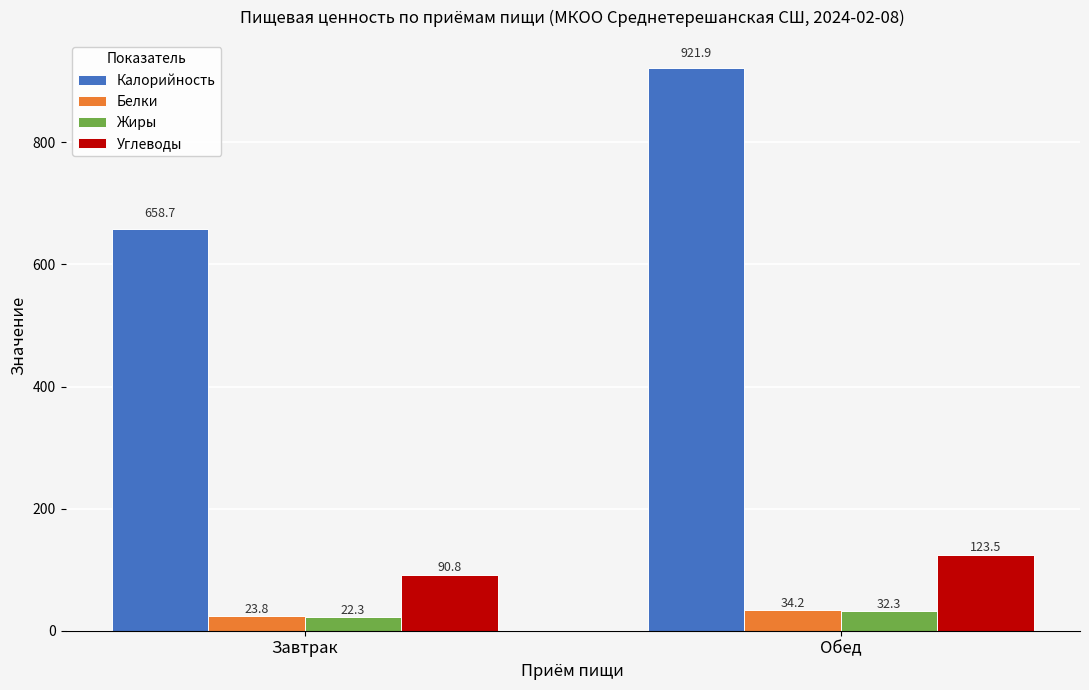

Is the value of Калорийность at Обед greater than the value of Белки at Завтрак?

Yes